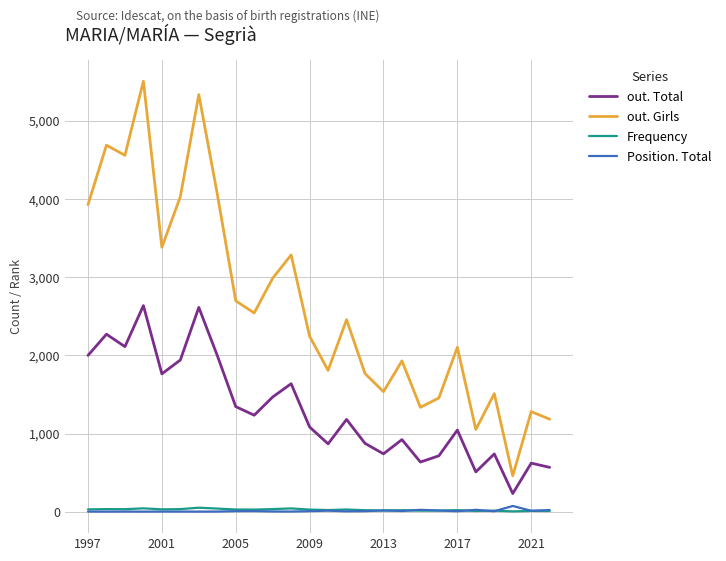

True or false: out. Total and Frequency cross at least once.

False